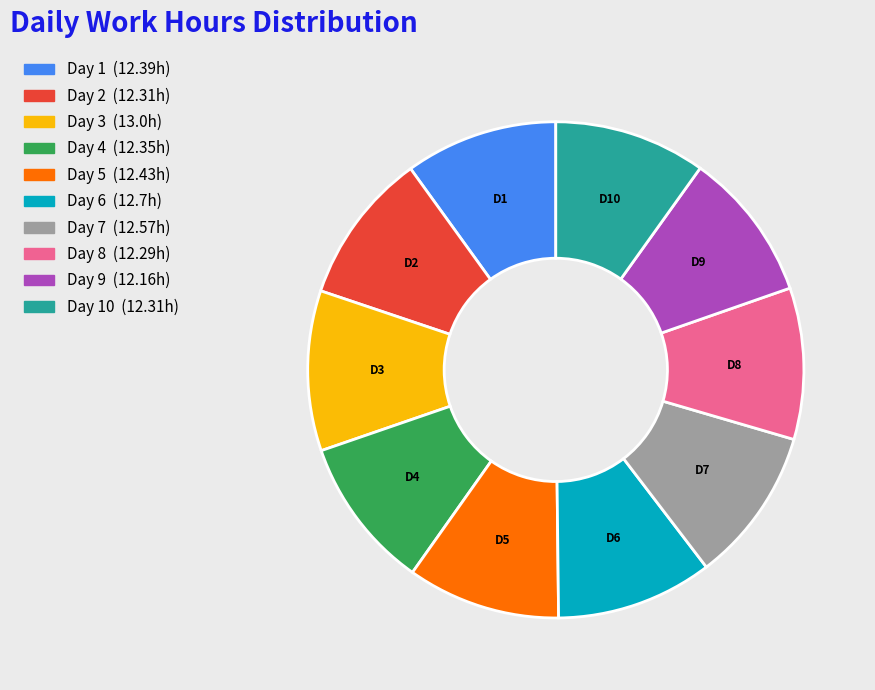

Does any single category account for the majority?

No